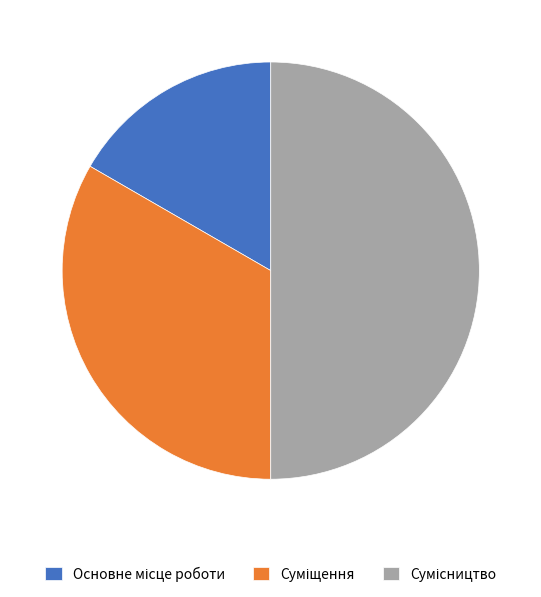

Is it true that Основне місце роботи is 8% of the pie?

False